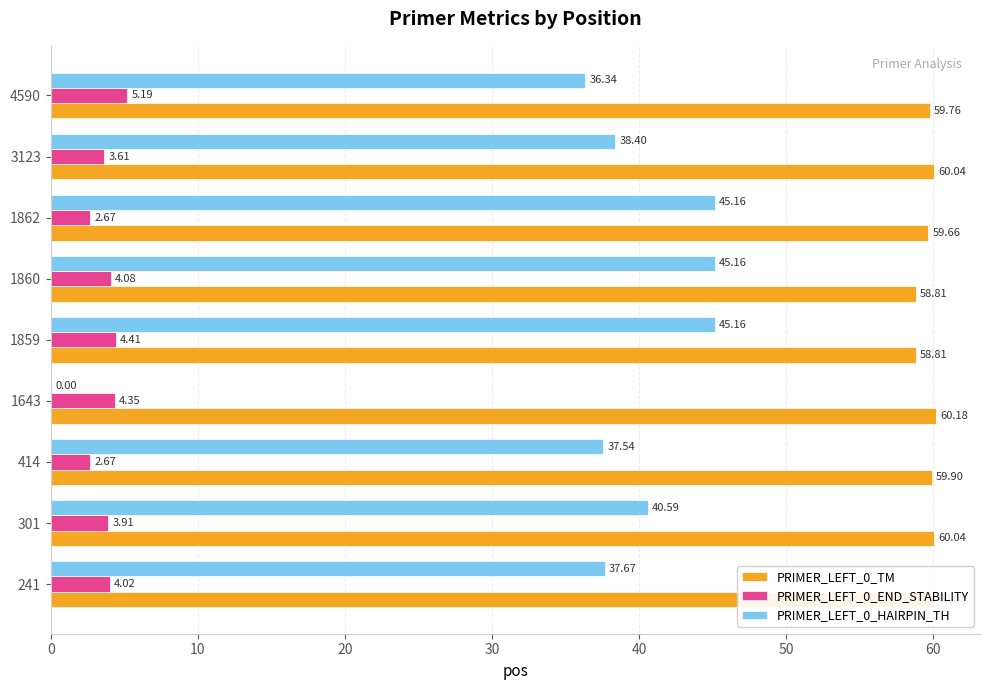

How many data points in PRIMER_LEFT_0_HAIRPIN_TH are above 38?

5